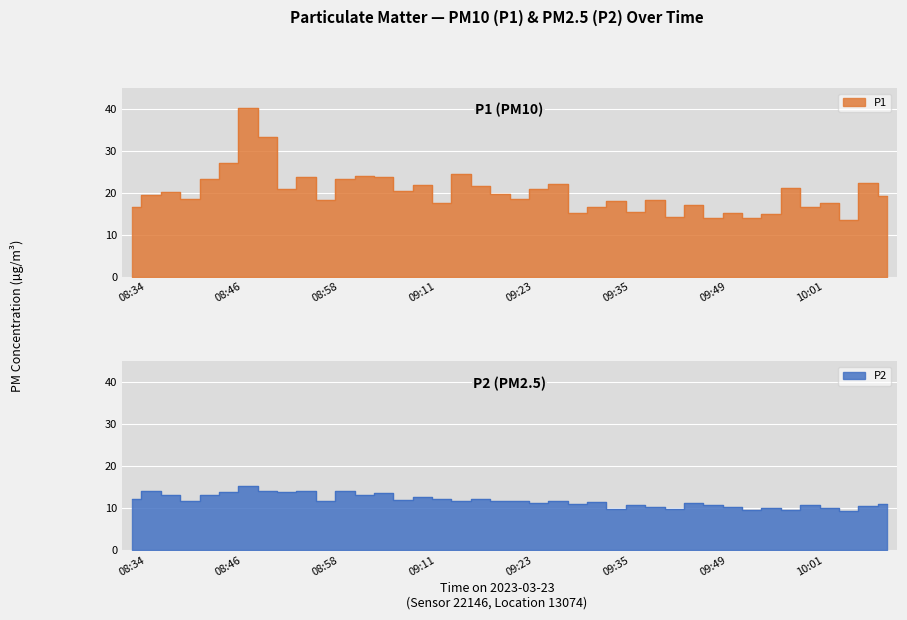

Where is the first local minimum for P1?

08:41